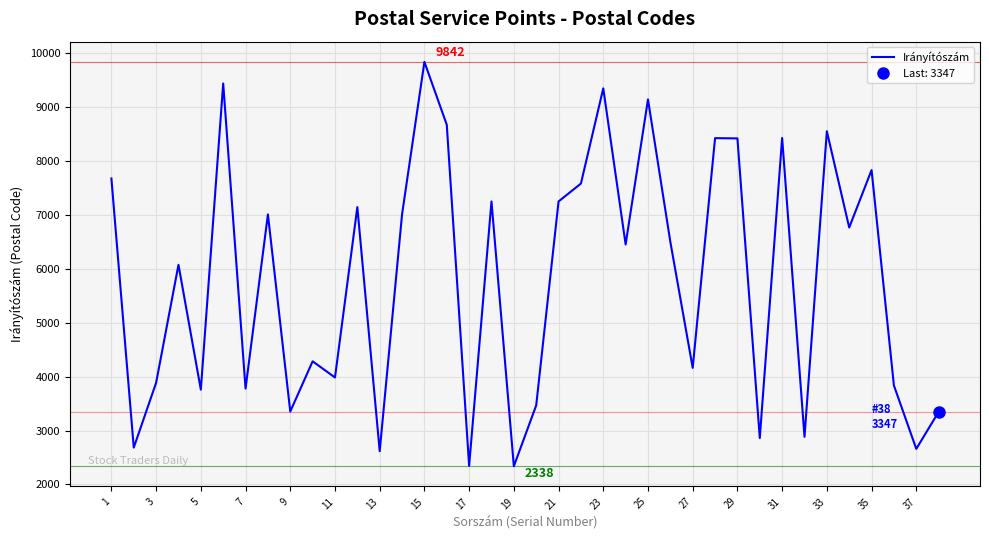

How many data points does each series have?

38